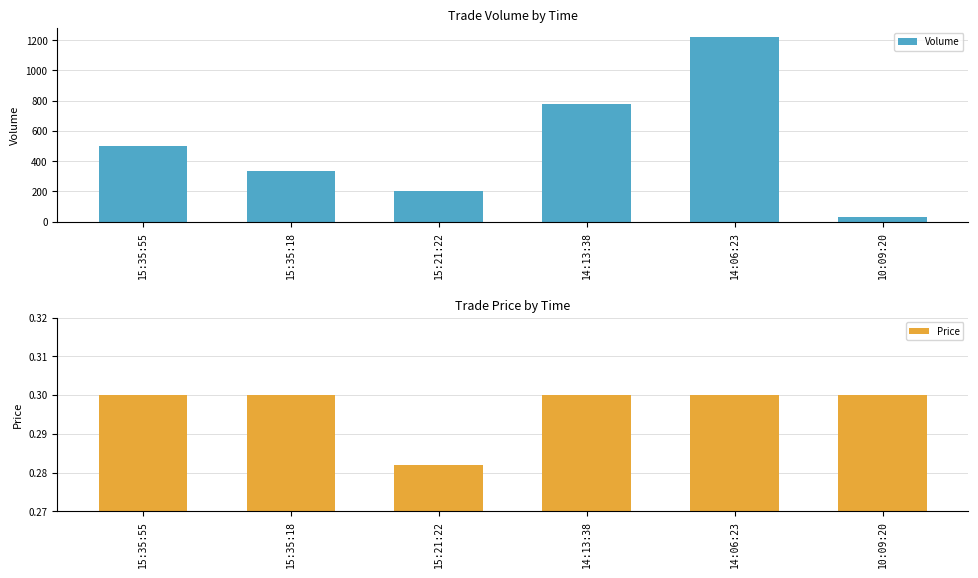

What position from the right is 14:06:23?

2